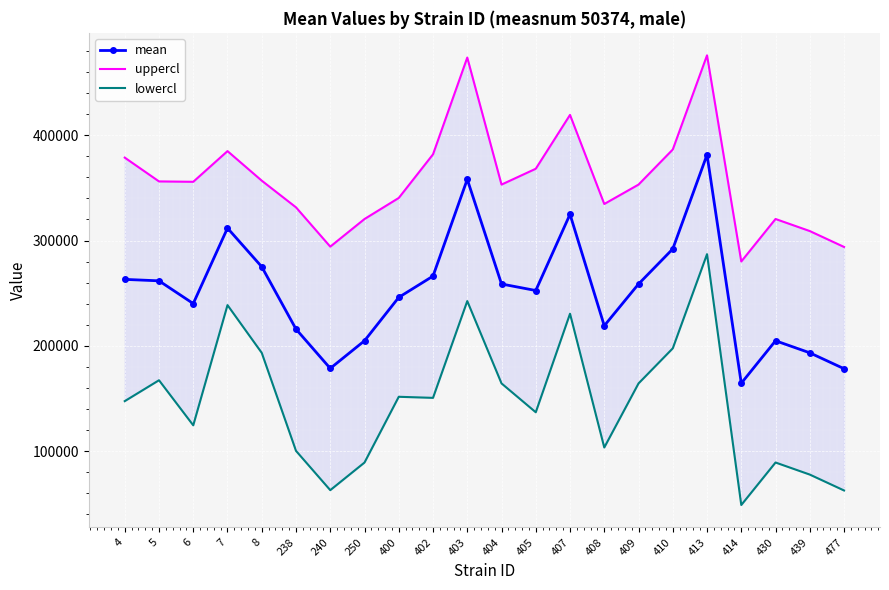

List the series in order of their peak value, highest first.

uppercl, mean, lowercl